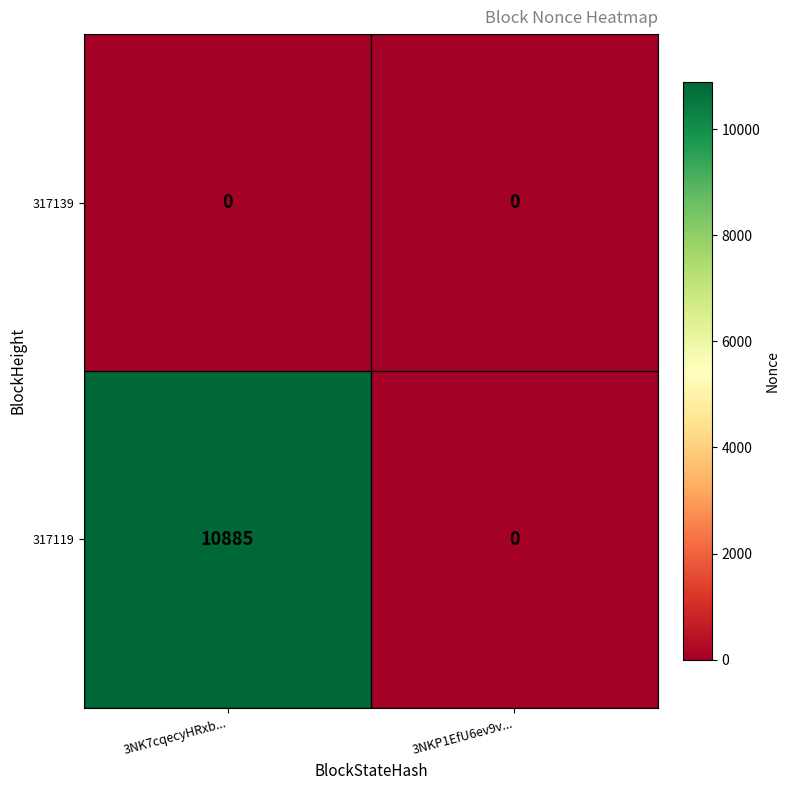

Read the 317119 value at 3NK7cqecyHRxb....

10885